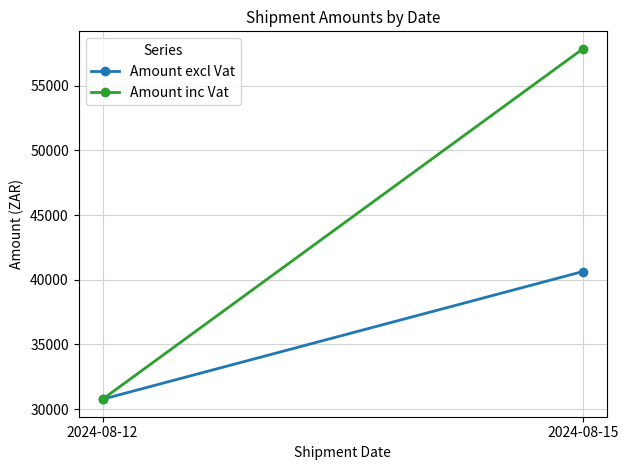

Which has a higher value, 2024-08-15 or 2024-08-12?

2024-08-15